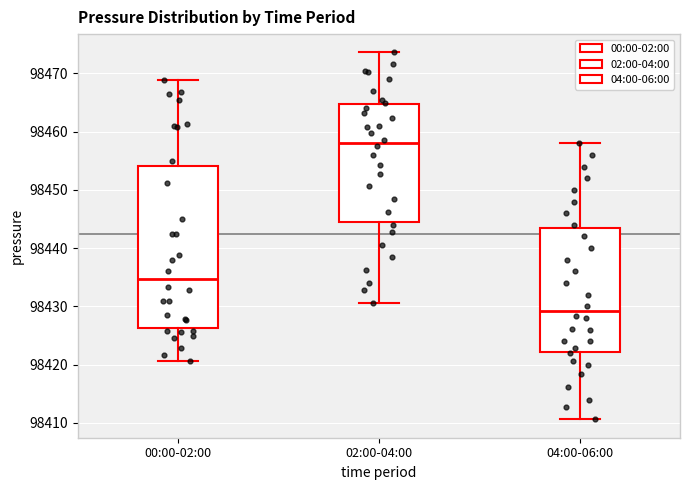

Where does the lower whisker of the box for 02:00-04:00 end on the y-axis? The values are not printed on the chart, so give them approximately, as read against the axis.

98431